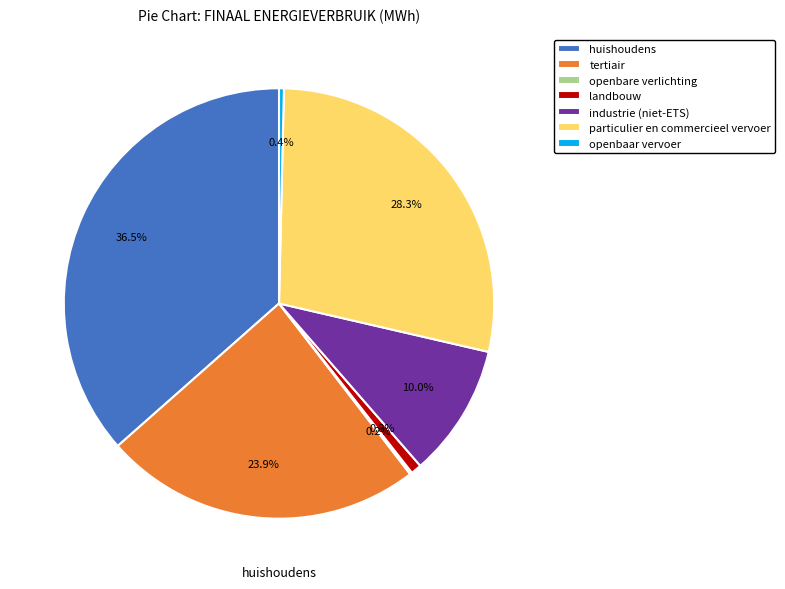

Combined, what portion of the pie is landbouw and huishoudens?

37.3%